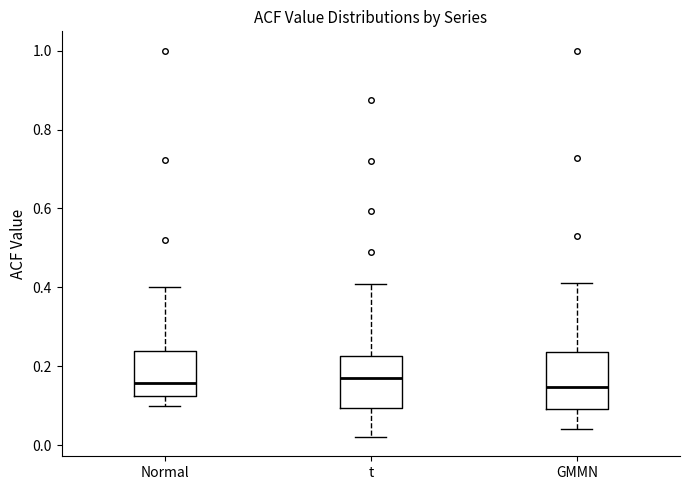

Reading left to right, read every box against the y-axis: the position of its median line, the range the box covers, and the ends of its whiskers. The values are not printed on the chart, so give them approximately, as read against the axis.

Normal: median 0.16, box 0.12 to 0.24, whiskers 0.10 to 0.40
t: median 0.16, box 0.10 to 0.22, whiskers 0.02 to 0.40
GMMN: median 0.14, box 0.10 to 0.24, whiskers 0.04 to 0.42